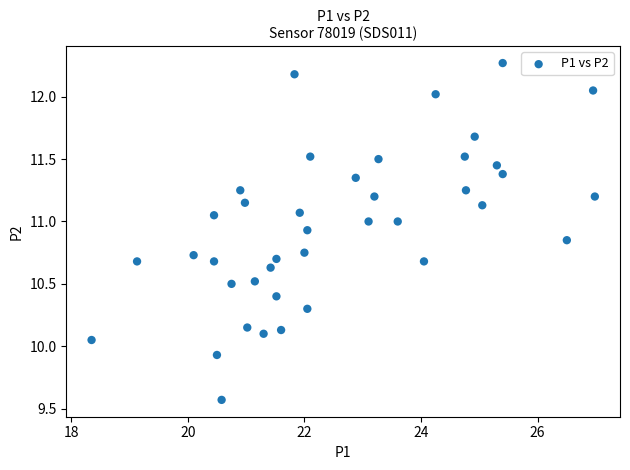

What is the range of X values (max minus min)?

8.6